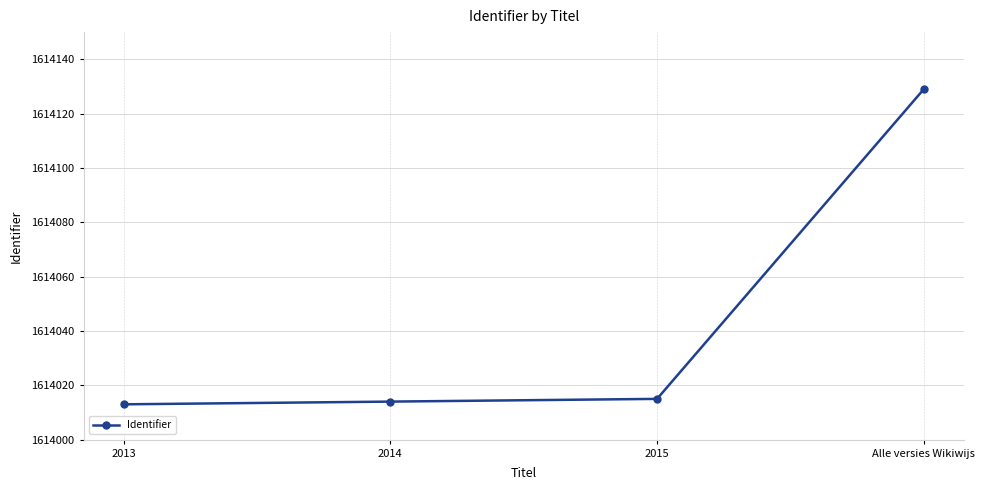

What position from the right is 2015?

2